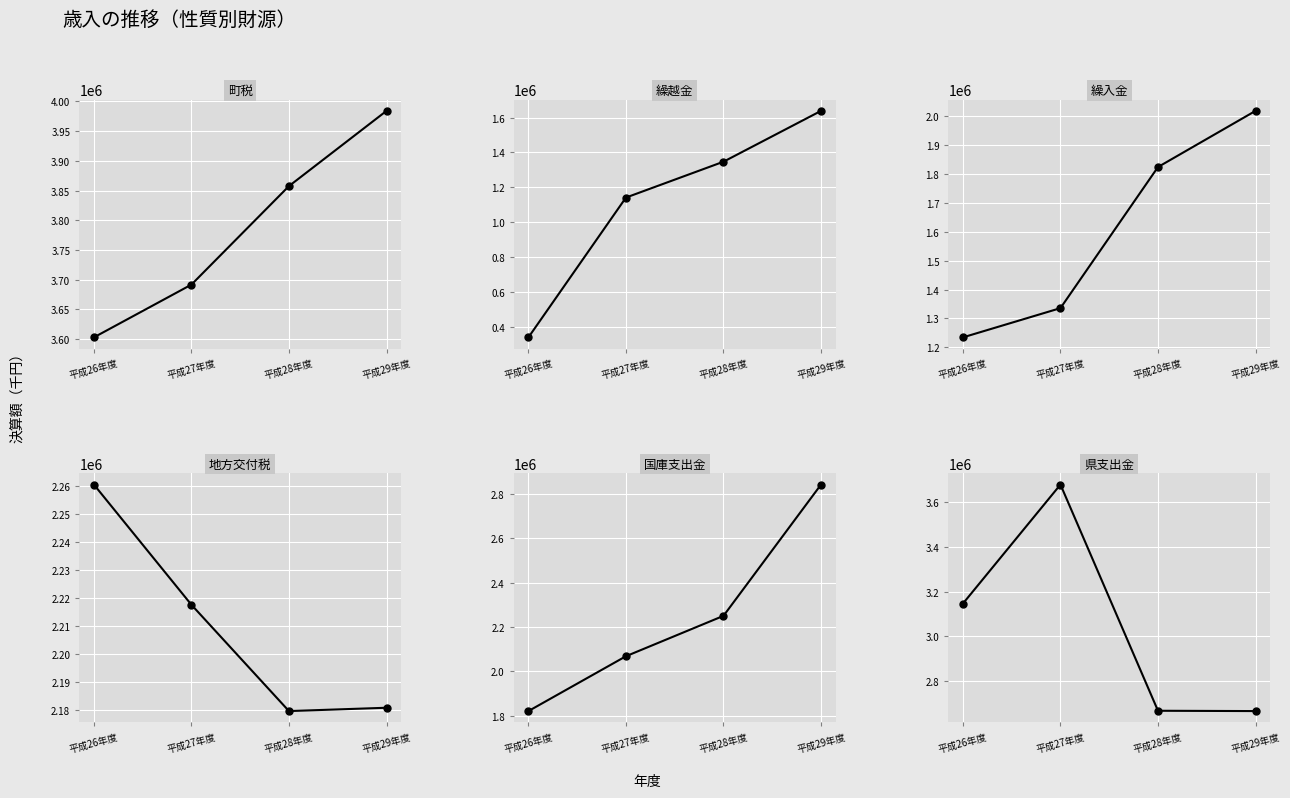

What position from the left is 平成27年度?

2